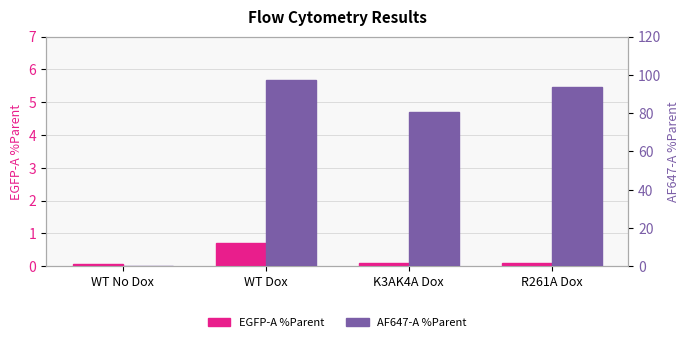

Which series has the largest total across all categories?

AF647-A %Parent